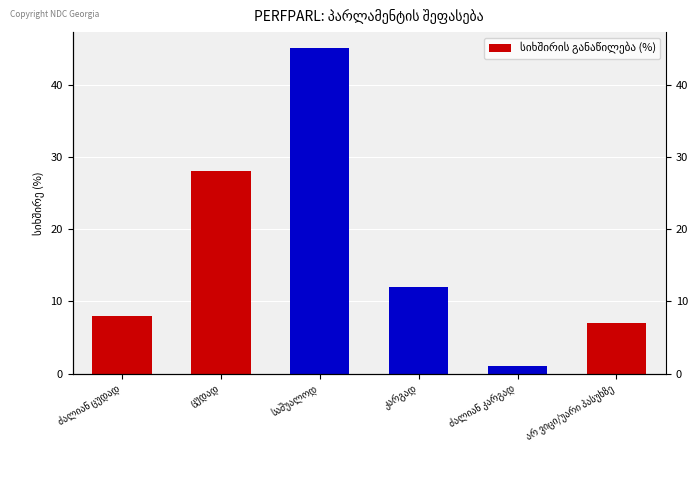

How many bars are there in total?

6